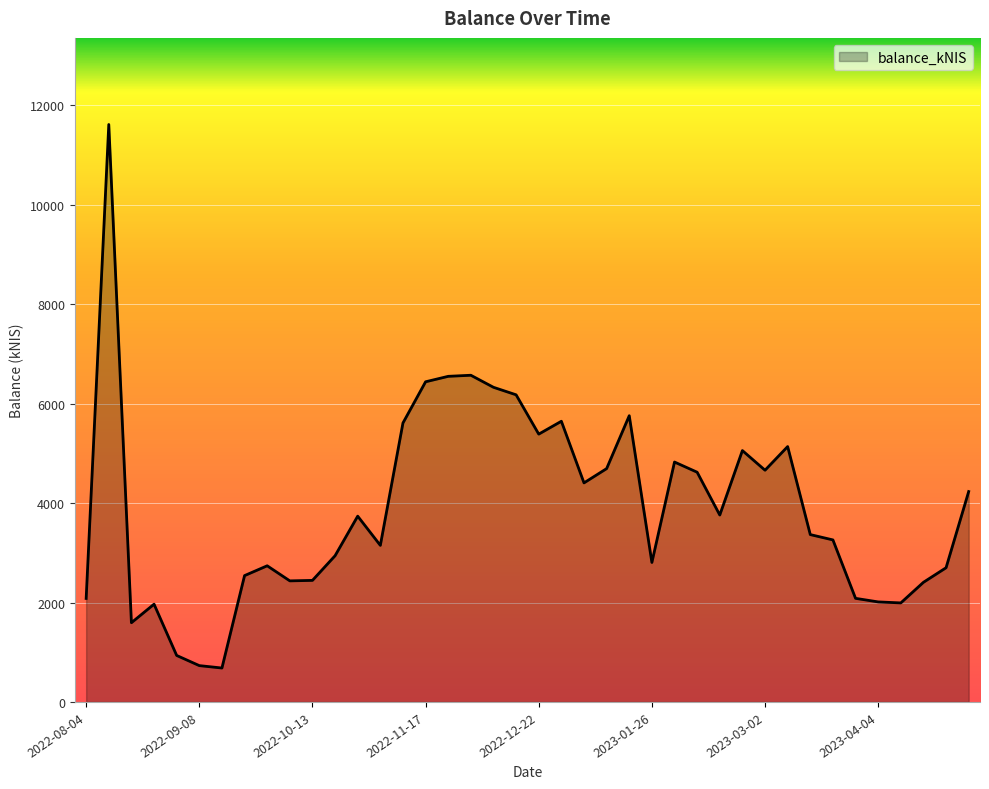

What is the smallest value displayed?

682.5